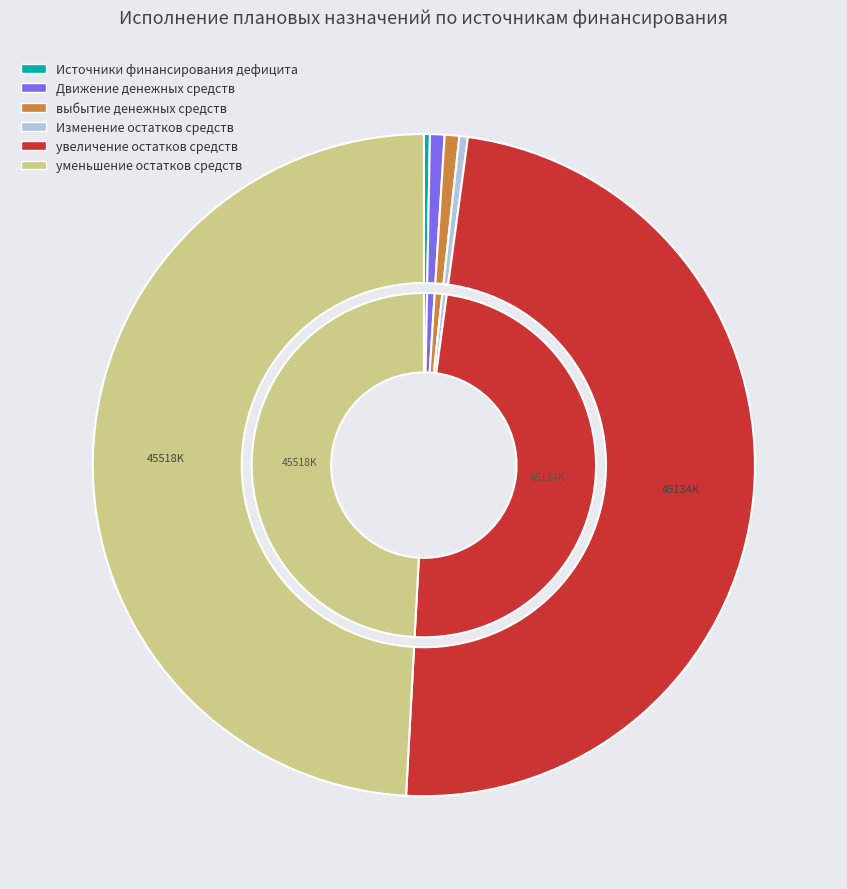

How many segments does this pie chart have?

7